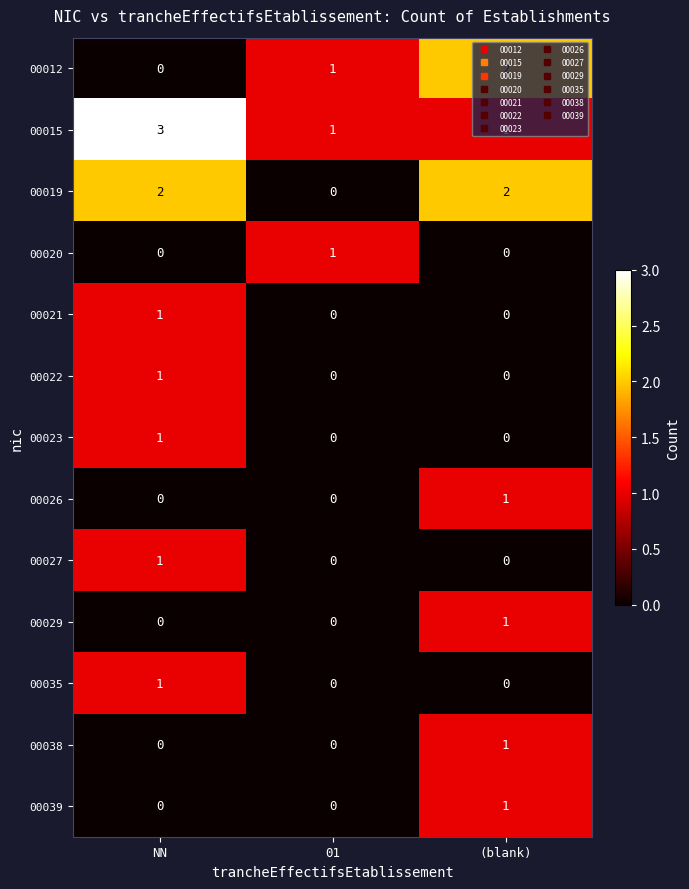

At which category is the sum across all series the highest?

NN